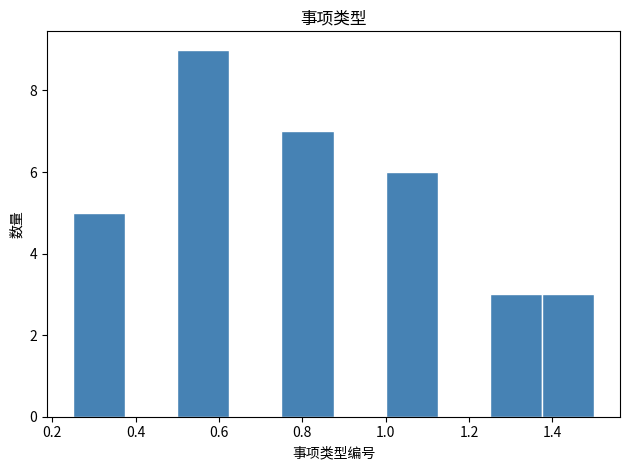

Reading left to right, list every bar in this chart as the range it spans on the x-axis followed by its height. Neither the bar edges nor the heights are printed on the chart, so give them approximately, as read against the axes.

0.250 to 0.375: 5
0.375 to 0.500: 0
0.500 to 0.625: 9
0.625 to 0.750: 0
0.750 to 0.875: 7
0.875 to 1.000: 0
1.000 to 1.125: 6
1.125 to 1.250: 0
1.250 to 1.375: 3
1.375 to 1.500: 3